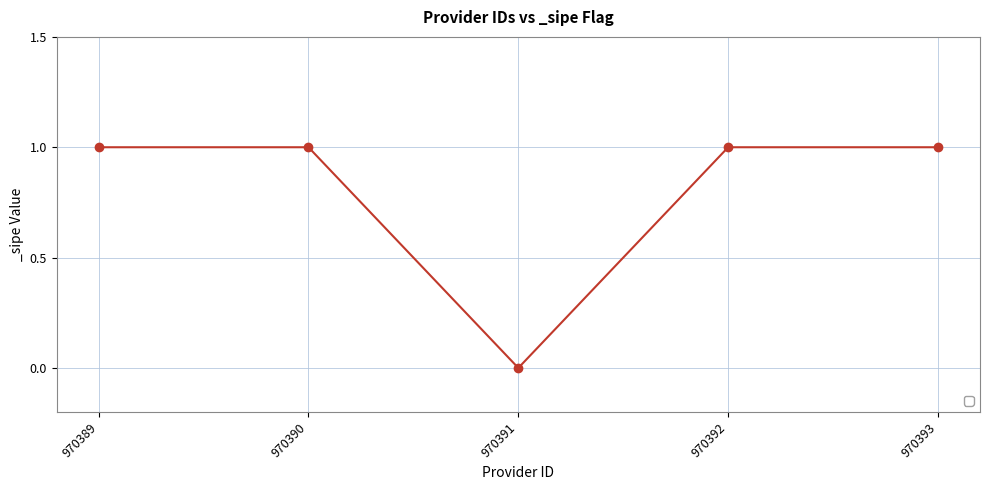

True or false: the data shows 2 at 970392.

False